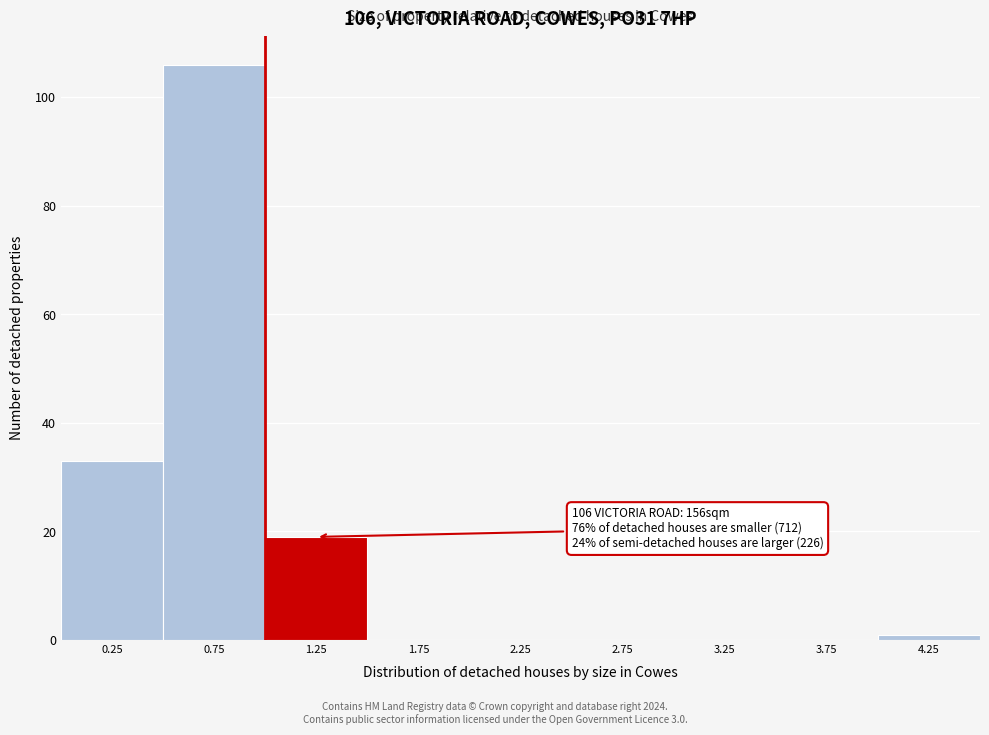

Over which range of the x-axis is the bar tallest?

0.5 to 1.0